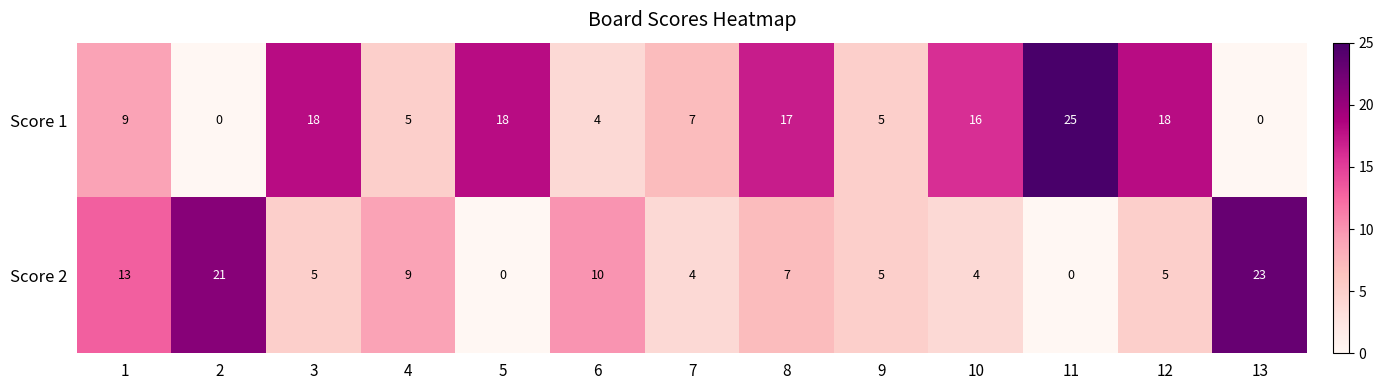

Count the number of categories in the chart.

13